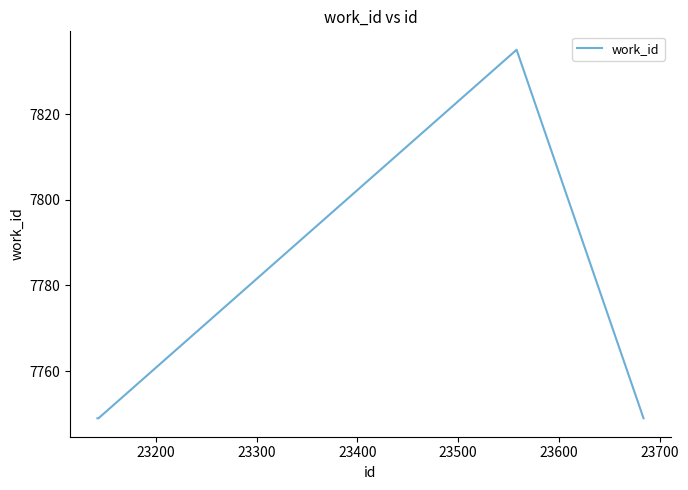

What is the greatest value displayed?

7835